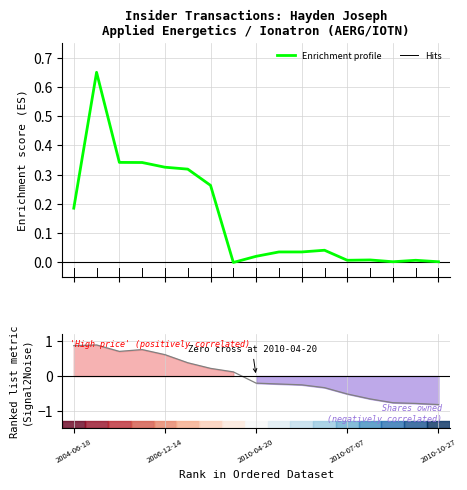

Between 2010-05-11 and 2010-08-05, which series saw the biggest shift?

sharesOwnedFollowingTransaction